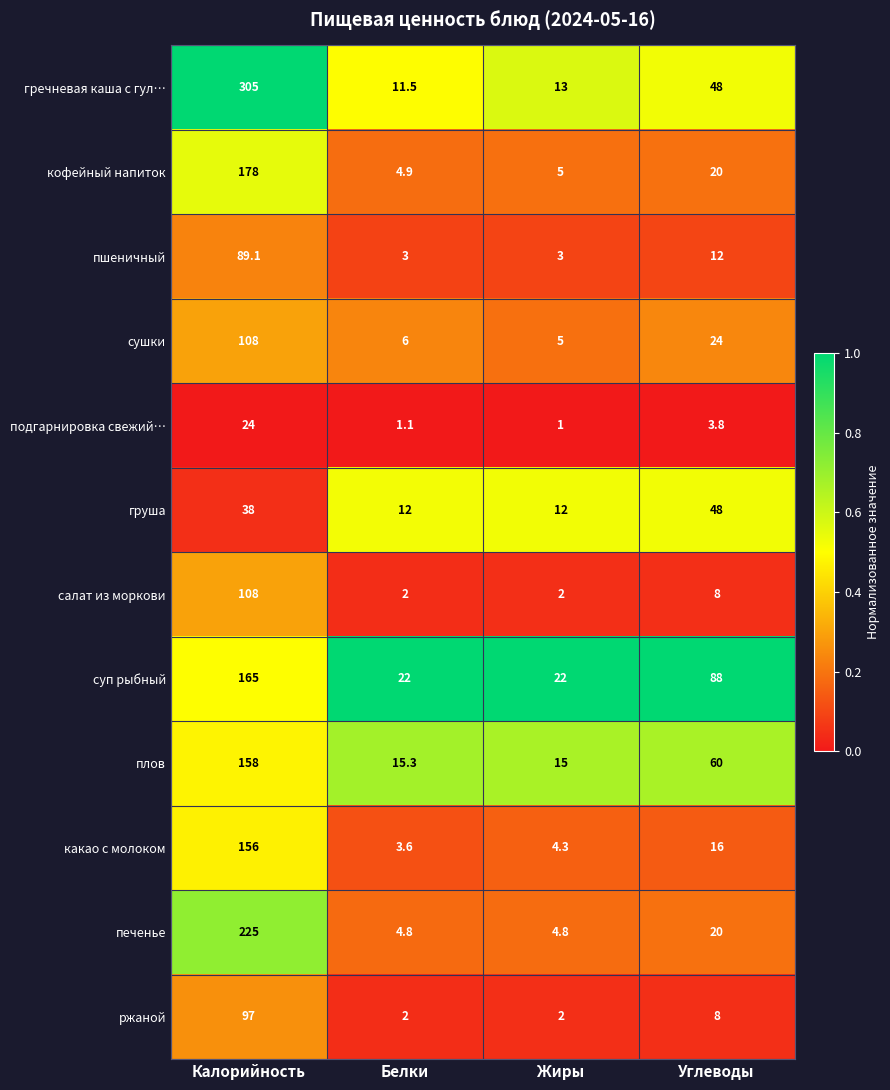

Where does the гречневая каша с гул… series first go above 48?

Калорийность